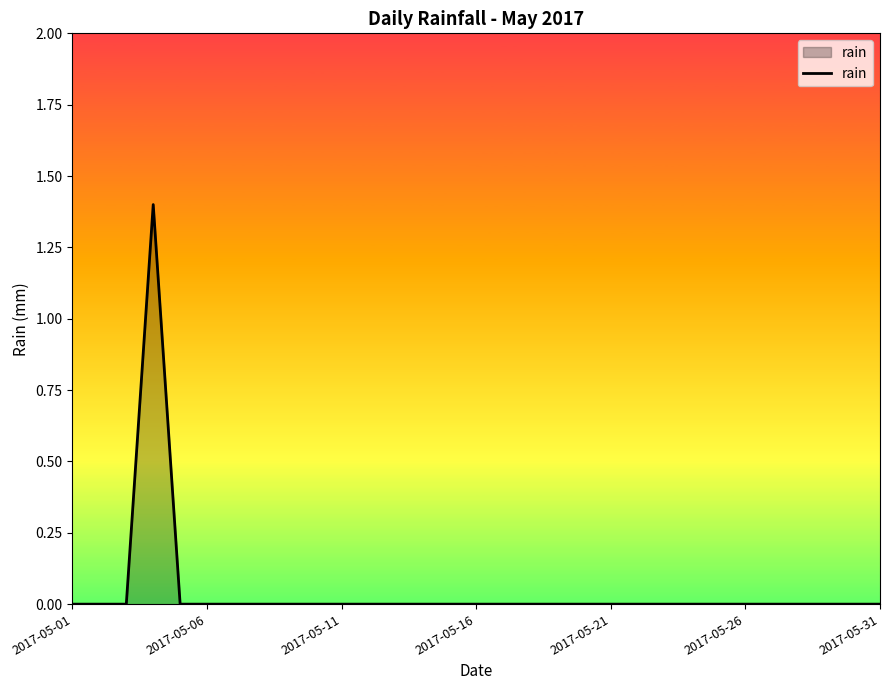

What is the greatest value displayed?

1.4